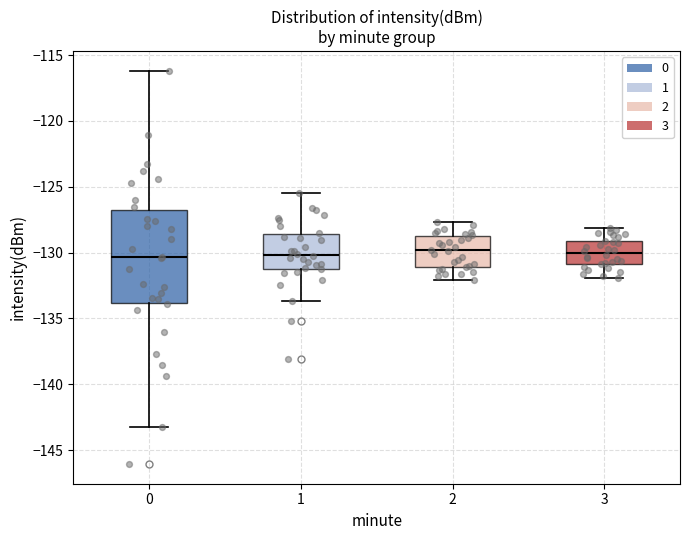

Reading left to right, read every box against the y-axis: the position of its median line, the range the box covers, and the ends of its whiskers. The values are not printed on the chart, so give them approximately, as read against the axis.

0: median -130.5, box -134.0 to -126.5, whiskers -143.5 to -116.0
1: median -130.0, box -131.0 to -128.5, whiskers -133.5 to -125.5
2: median -130.0, box -131.0 to -128.5, whiskers -132.0 to -127.5
3: median -130.0, box -131.0 to -129.0, whiskers -132.0 to -128.0